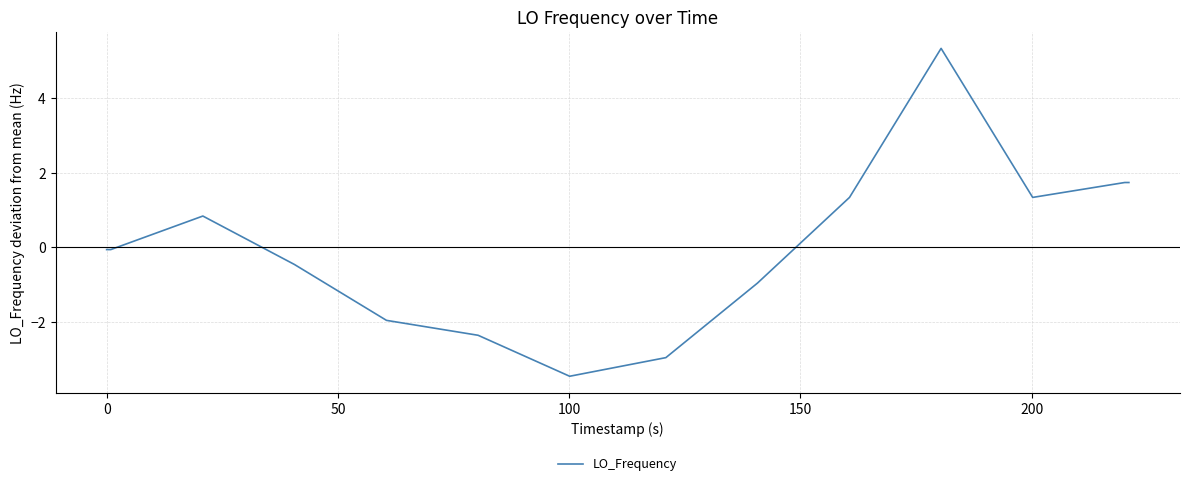

What is the difference between the maximum and minimum values?

8.8